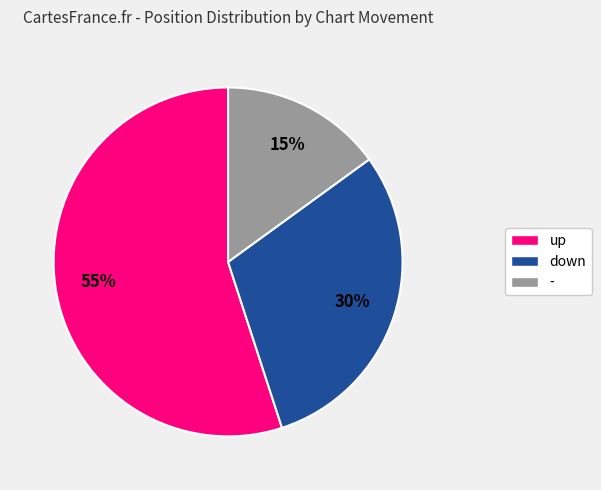

Approximately how many times larger is the value at - compared to up?

0.3